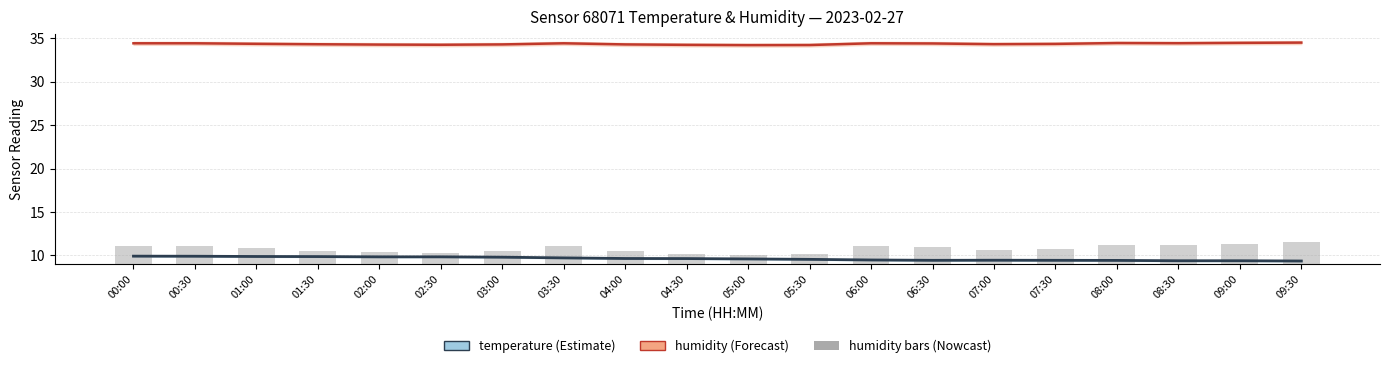

Which category has the highest value across all series?

09:30